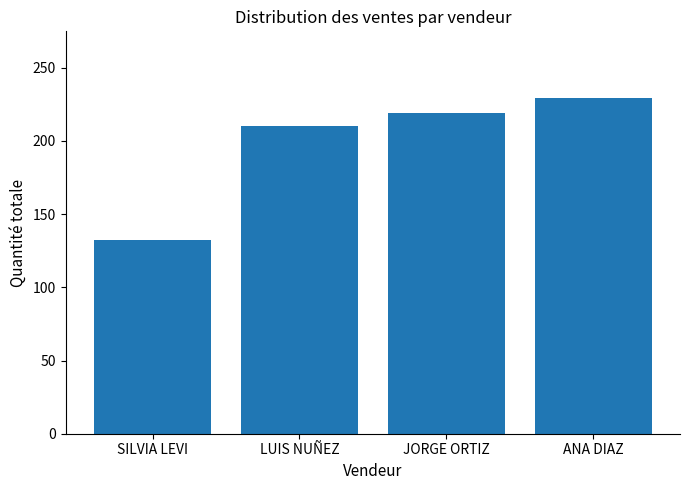

What is the ratio of the value at ANA DIAZ to the value at SILVIA LEVI?

1.7